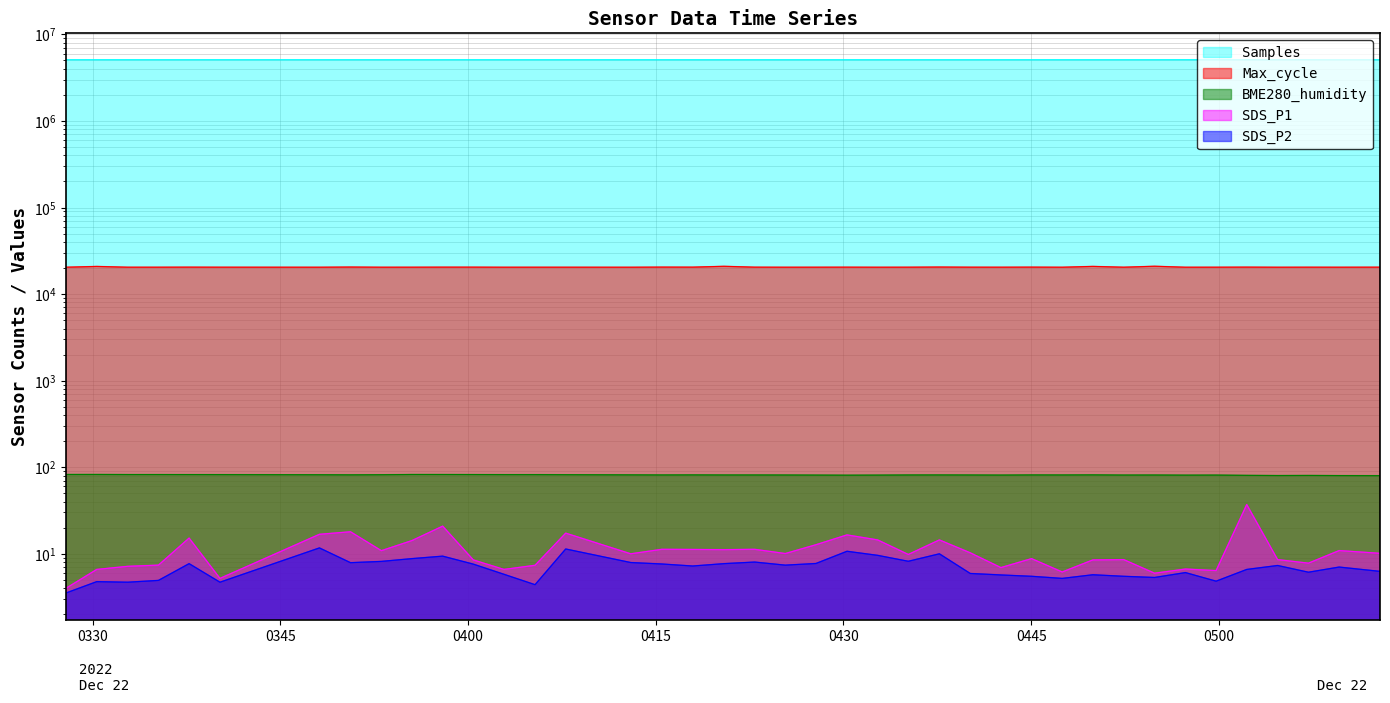

At which category does the chart reach its peak across all series?

2022/12/22 05:04:42